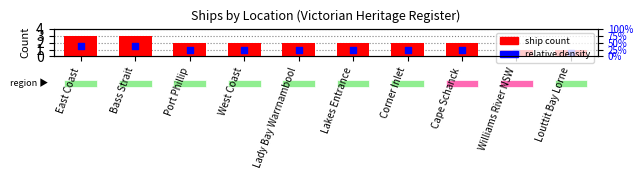

Is the value of relative density at Williams River NSW greater than the value of ship count at East Coast?

No